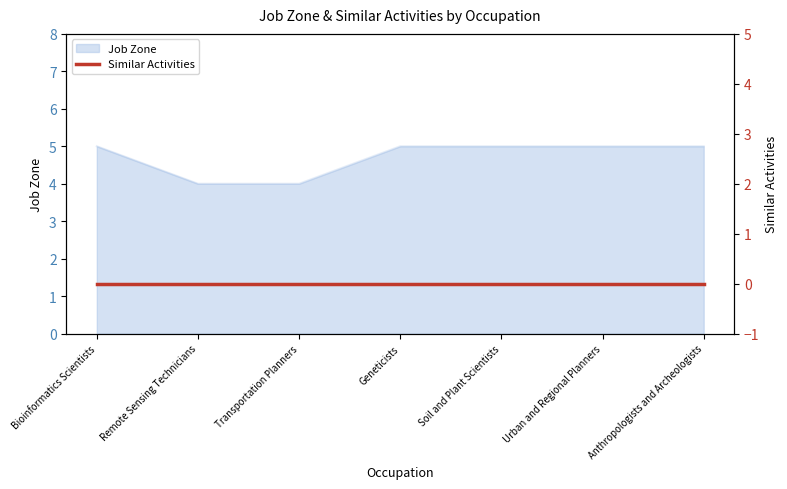

Rank the categories by value from lowest to highest.

Remote Sensing Technicians, Transportation Planners, Bioinformatics Scientists, Geneticists, Soil and Plant Scientists, Urban and Regional Planners, Anthropologists and Archeologists